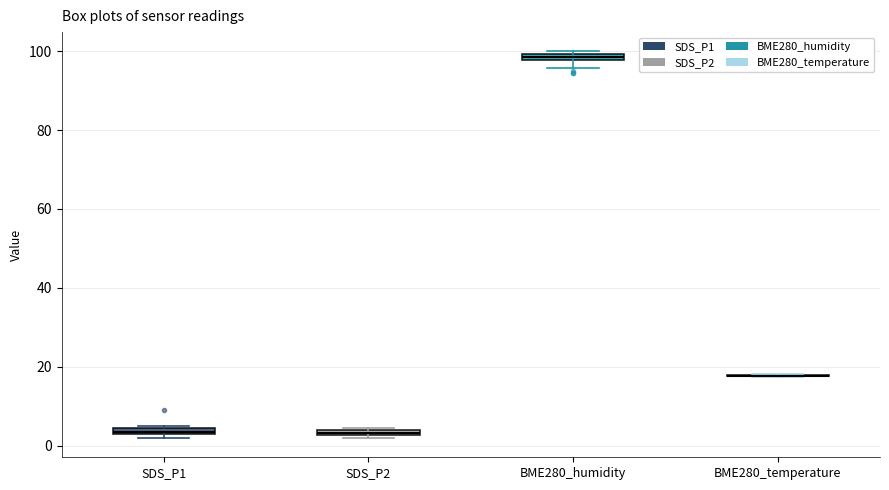

Where is the upper edge of the box for SDS_P2 on the y-axis? The values are not printed on the chart, so give them approximately, as read against the axis.

4